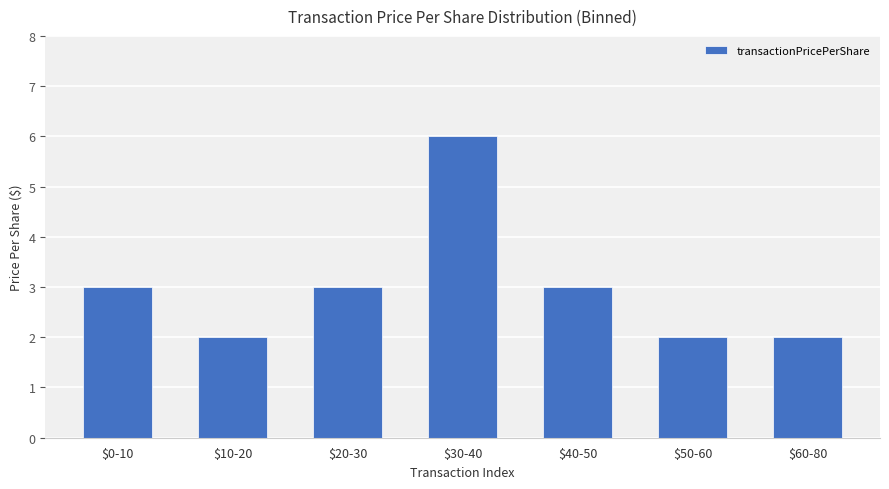

How many bars are there in total?

7